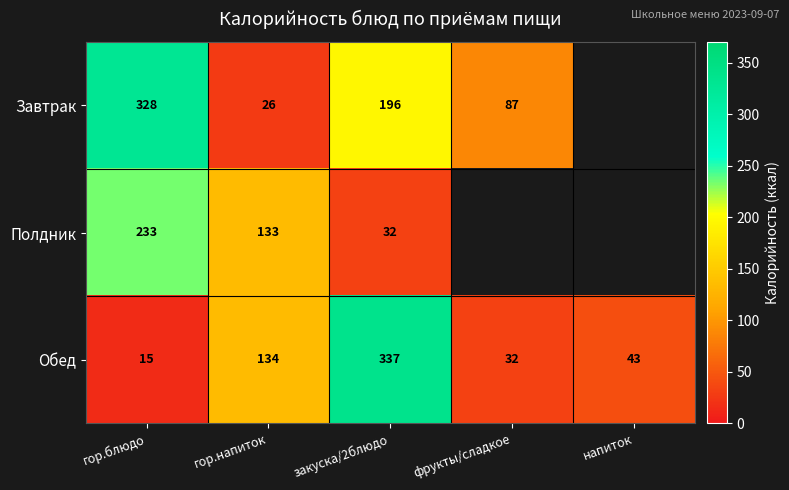

At which label does Обед first exceed 43?

гор.напиток